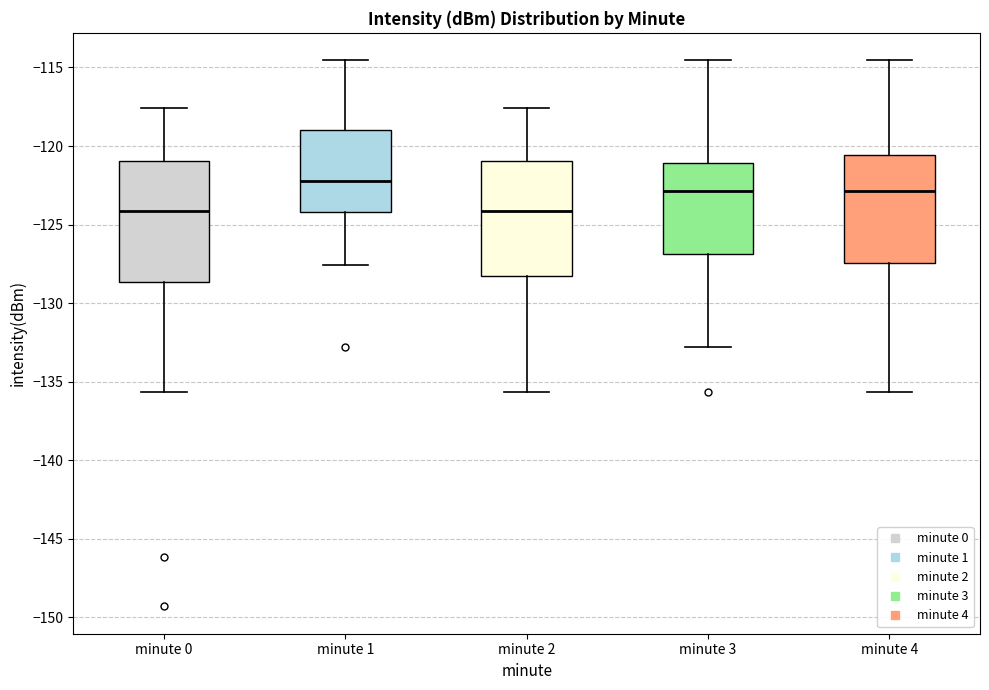

Reading left to right, read every box against the y-axis: the position of its median line, the range the box covers, and the ends of its whiskers. The values are not printed on the chart, so give them approximately, as read against the axis.

minute 0: median -124.0, box -128.5 to -121.0, whiskers -135.5 to -117.5
minute 1: median -122.0, box -124.0 to -119.0, whiskers -127.5 to -114.5
minute 2: median -124.0, box -128.5 to -121.0, whiskers -135.5 to -117.5
minute 3: median -123.0, box -127.0 to -121.0, whiskers -133.0 to -114.5
minute 4: median -123.0, box -127.5 to -120.5, whiskers -135.5 to -114.5